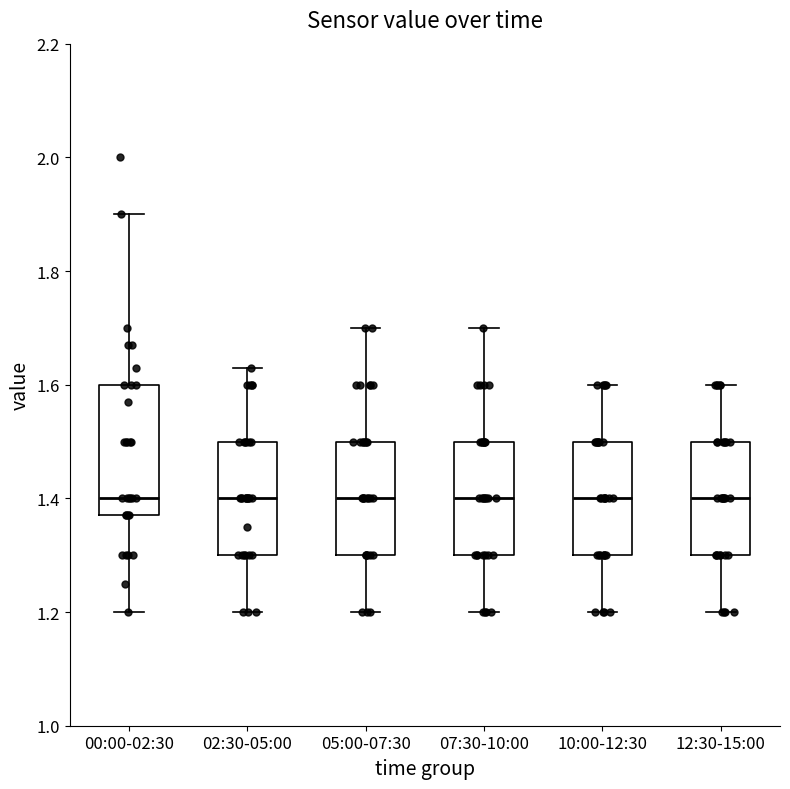

Which box is the tallest, from its lower edge to its upper edge?

00:00-02:30